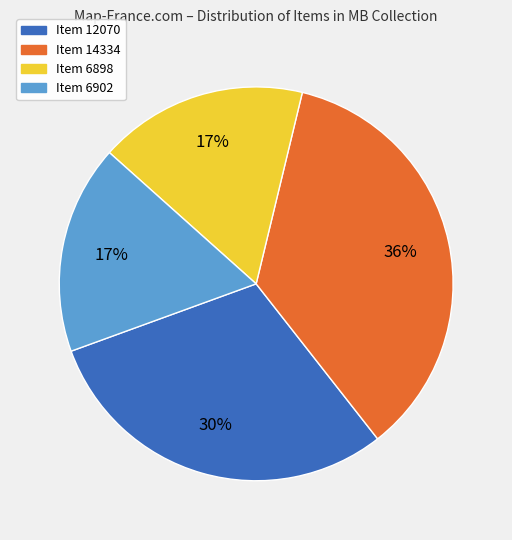

Which category has the biggest portion of the pie?

Item 14334